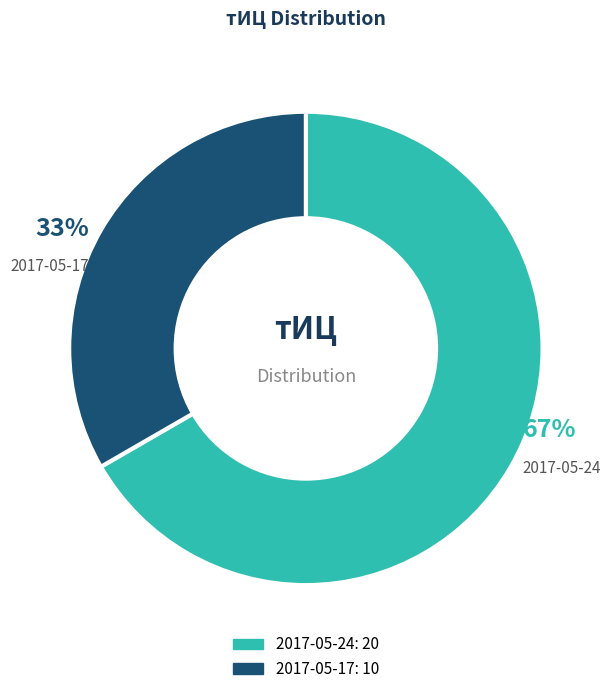

What is the smallest slice in the pie chart?

2017-05-17